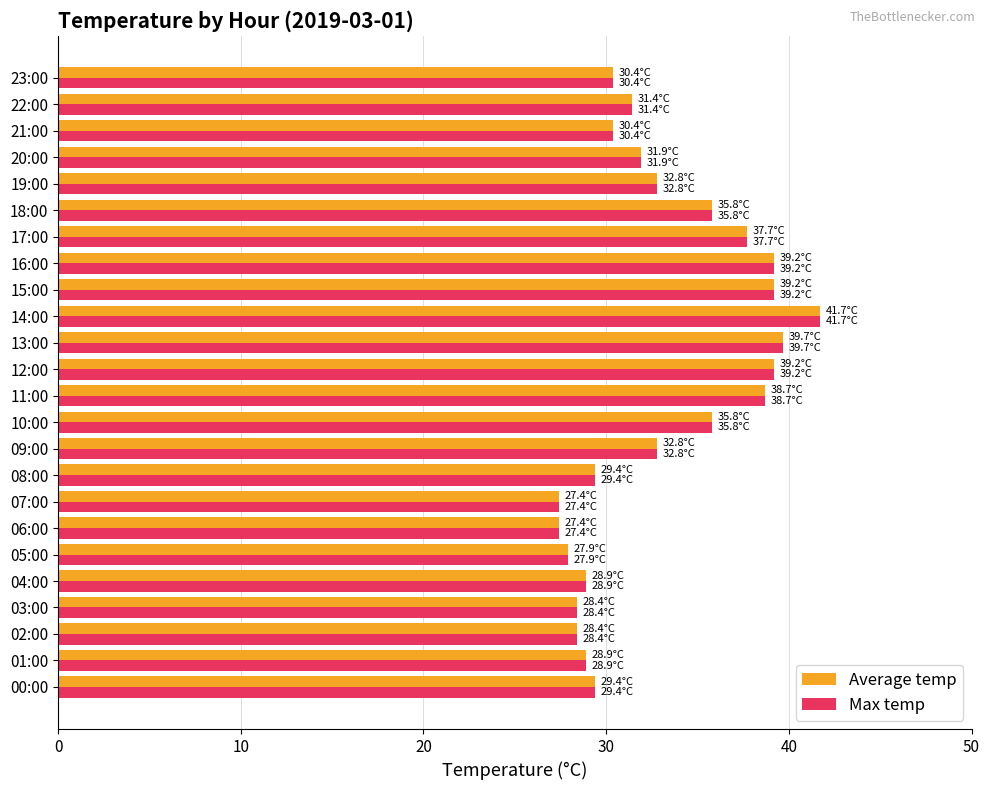

Which category has the highest value in the Average temp series?

14:00